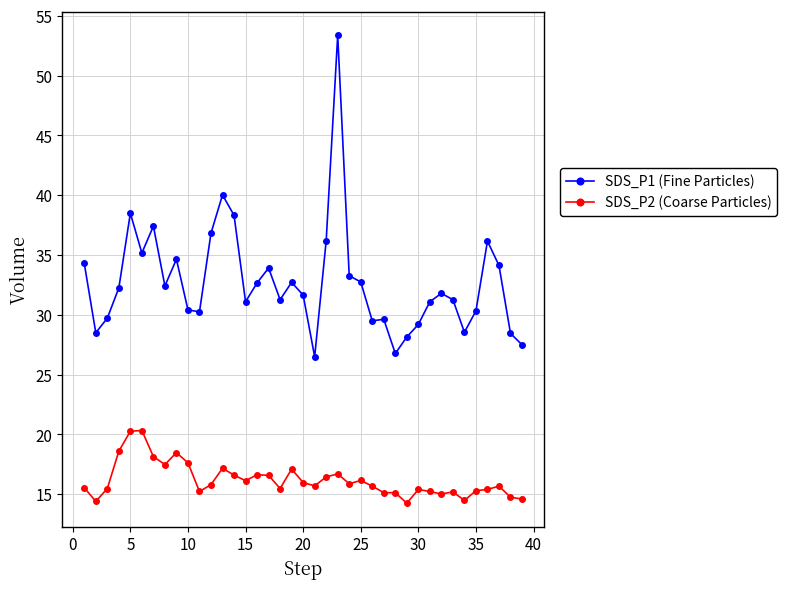

Count the number of categories in the chart.

39